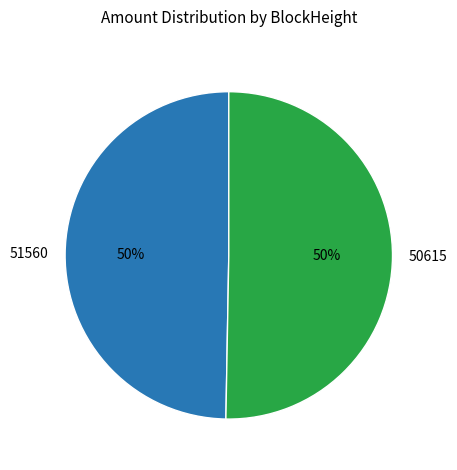

Which category has the smallest portion of the pie?

51560